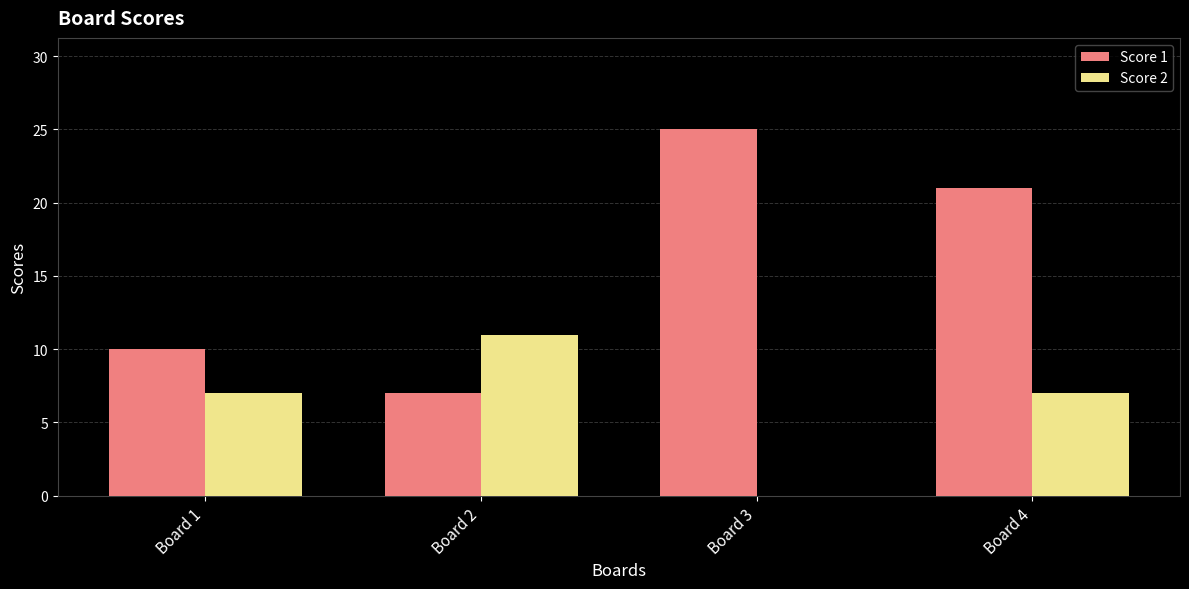

What is the total value across all series at Board 4?

28